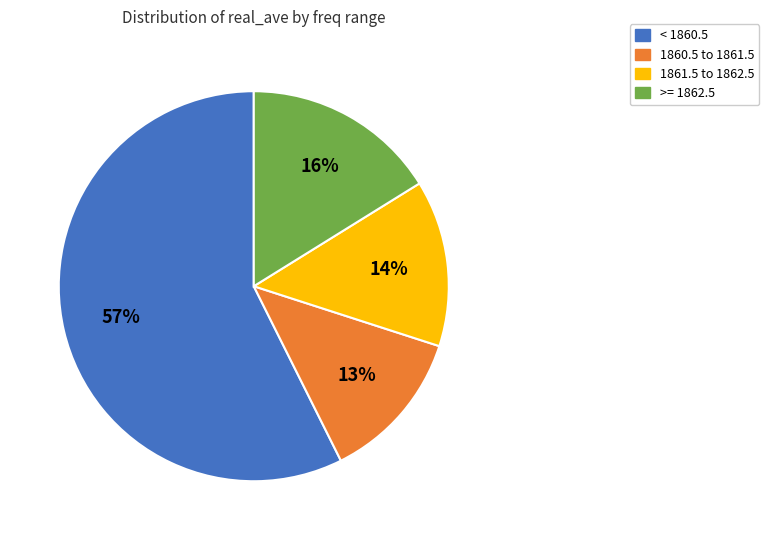

To the nearest percent, what portion does 1860.5 to 1861.5 represent?

13%